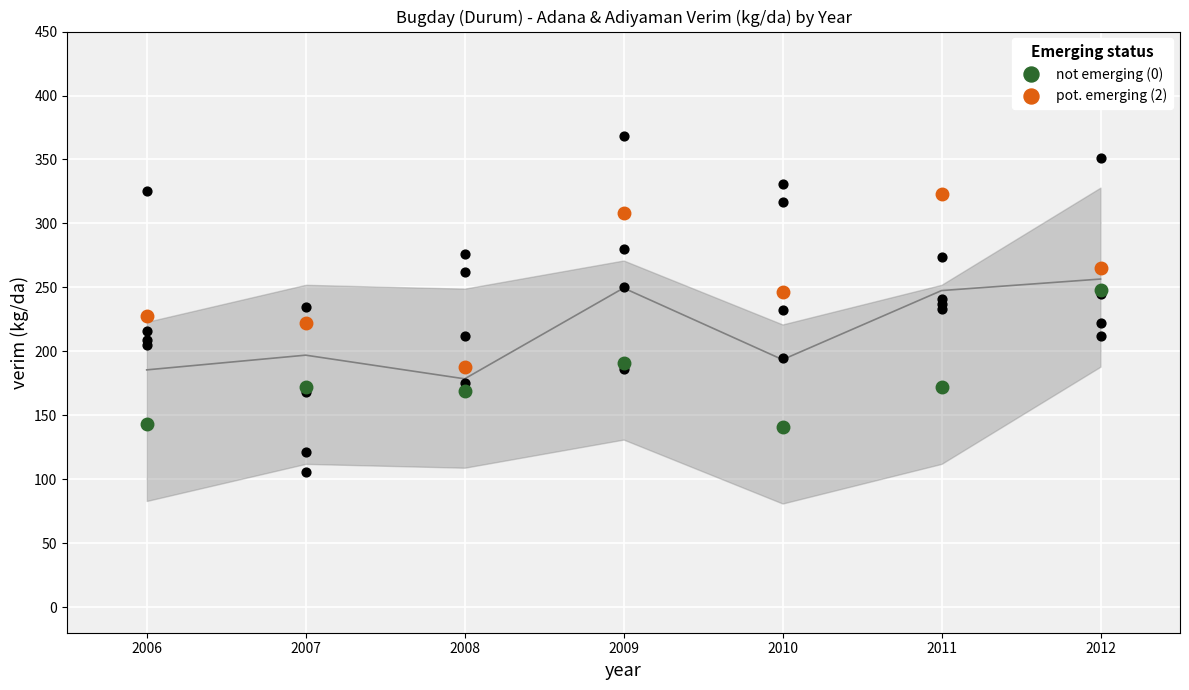

What are all the series names shown in the legend?

not emerging (0), pot. emerging (2)